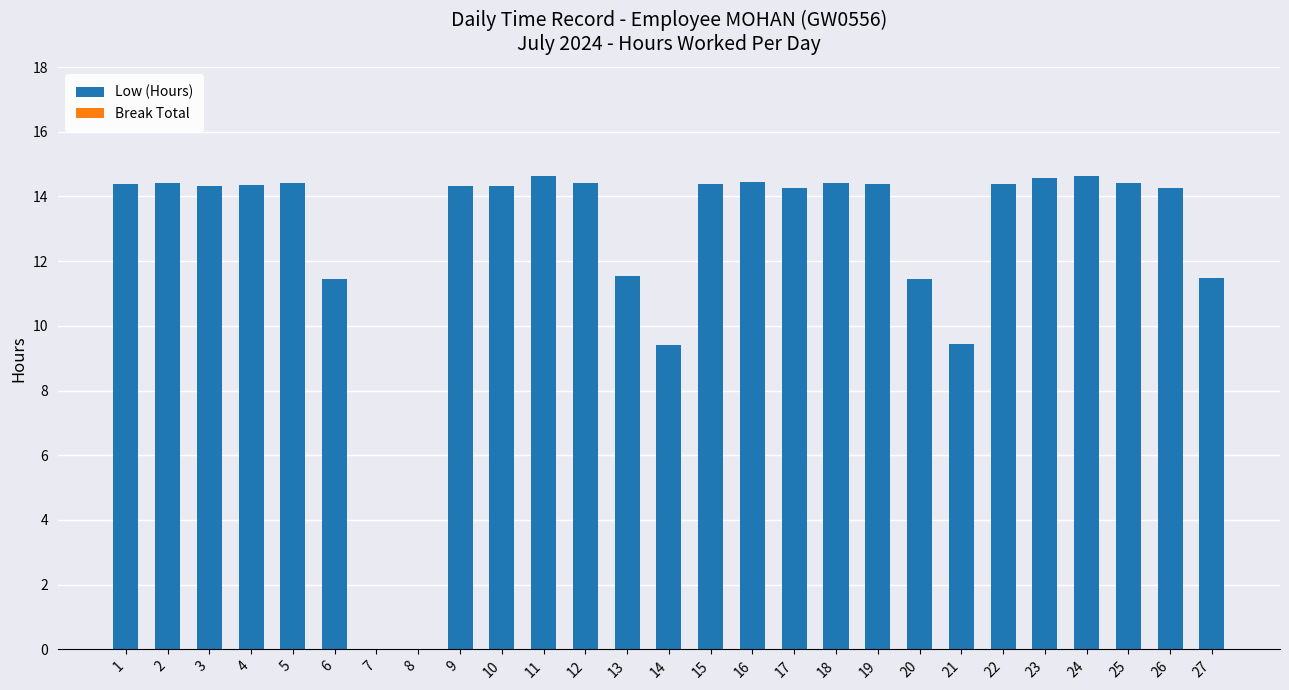

Is it true that the value at 15 is 14.4?

True